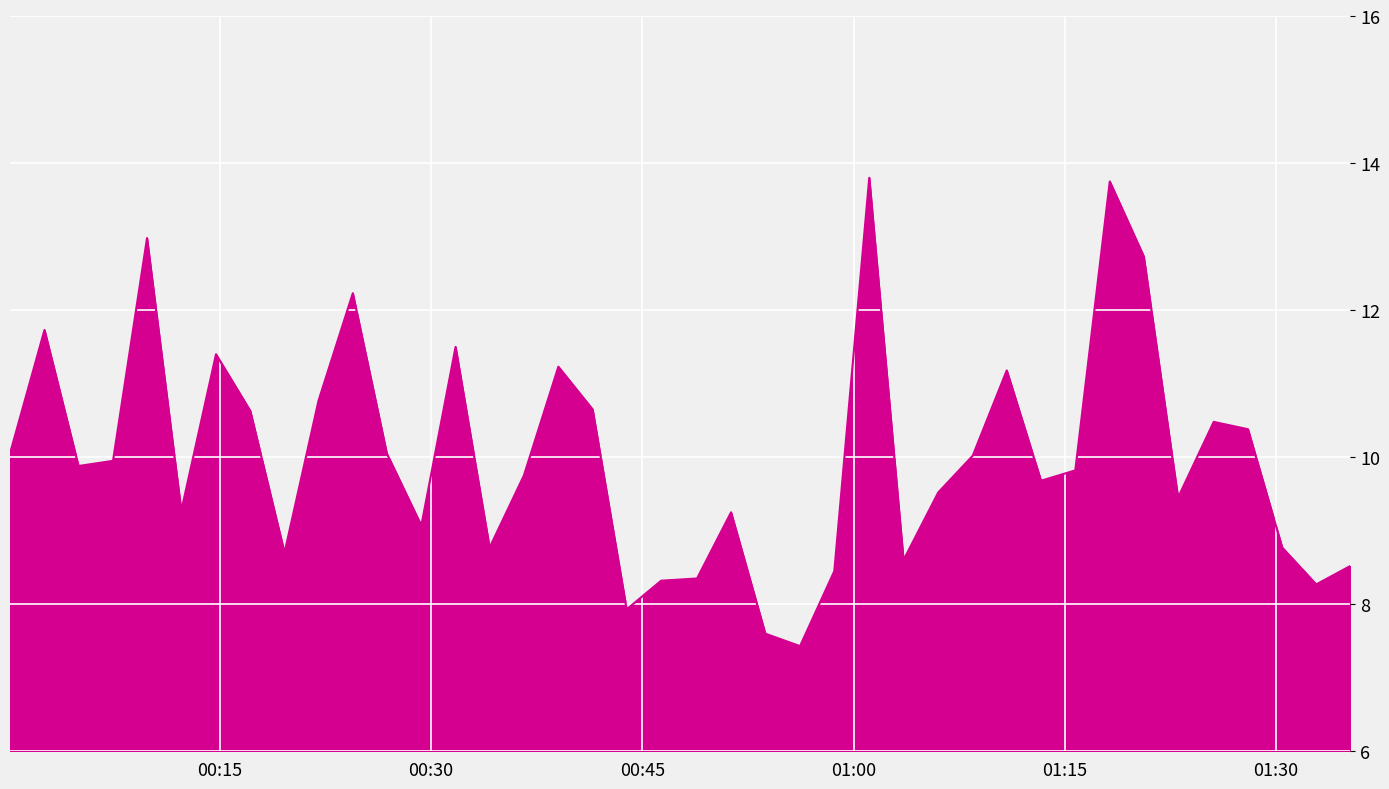

What is the difference between the maximum and minimum values?

6.4